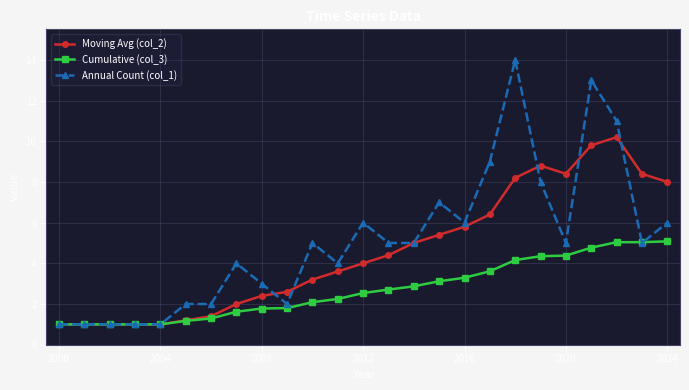

What is the value of the Cumulative (col_3) point at the 4th from the left?

1.0